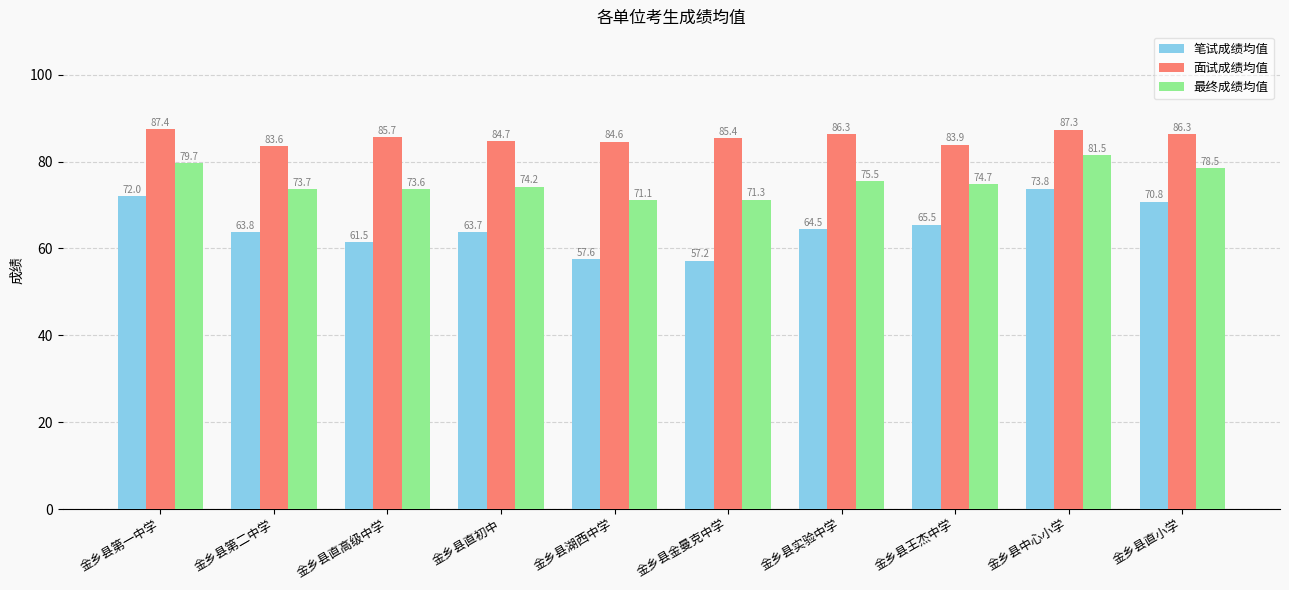

The value of 笔试成绩均值 at 金乡县王杰中学 is 103.2. True or false?

False